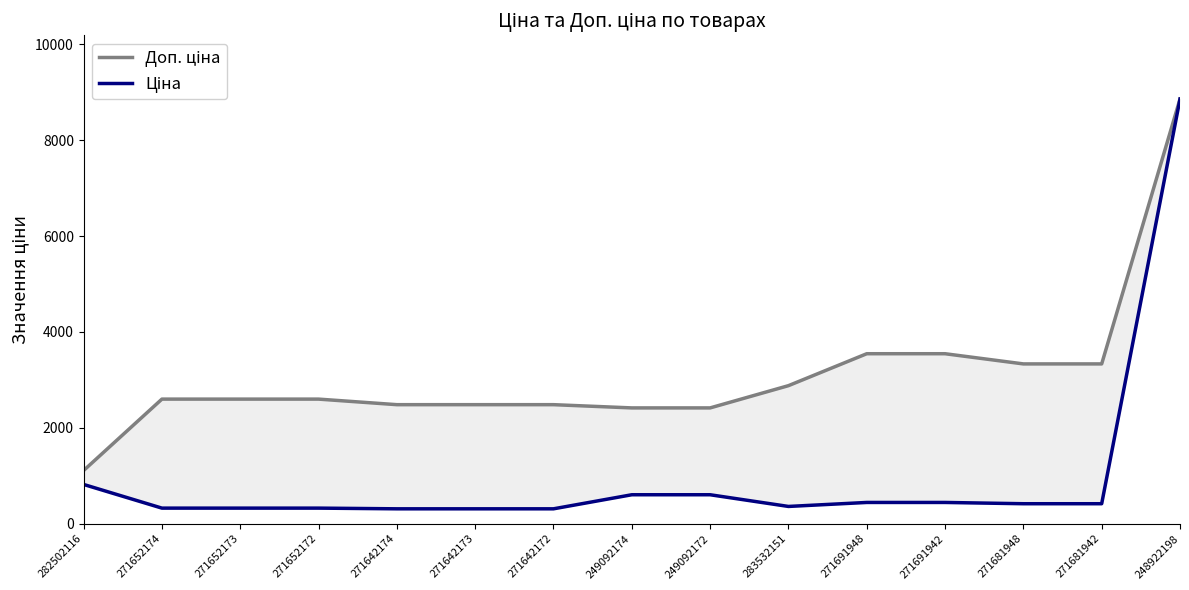

How many values in the Ціна series exceed 416?

8